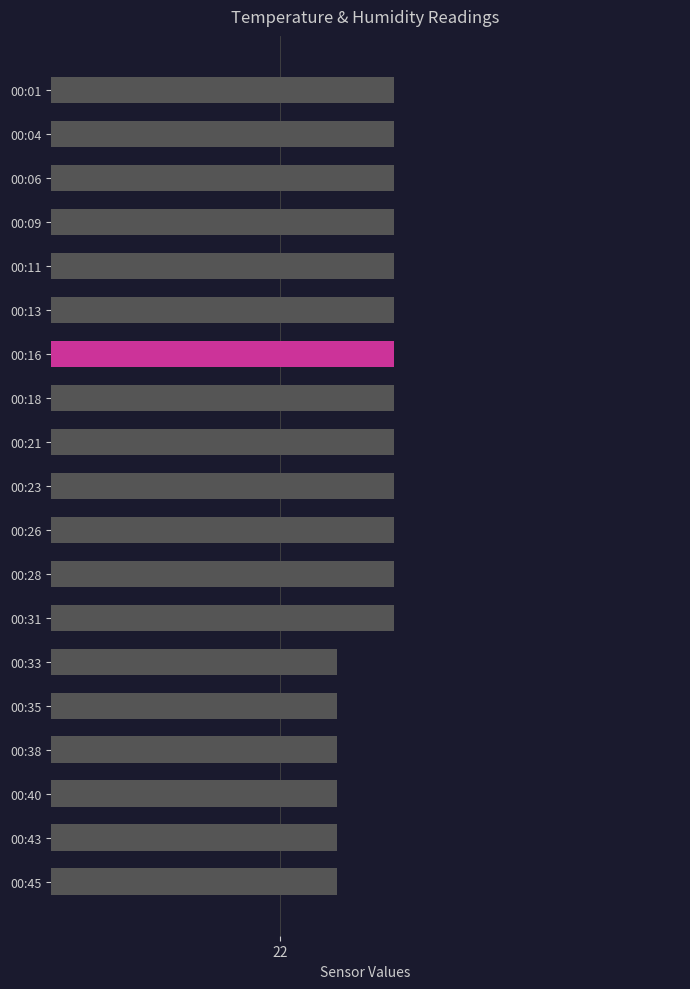

What is the average value?

22.2